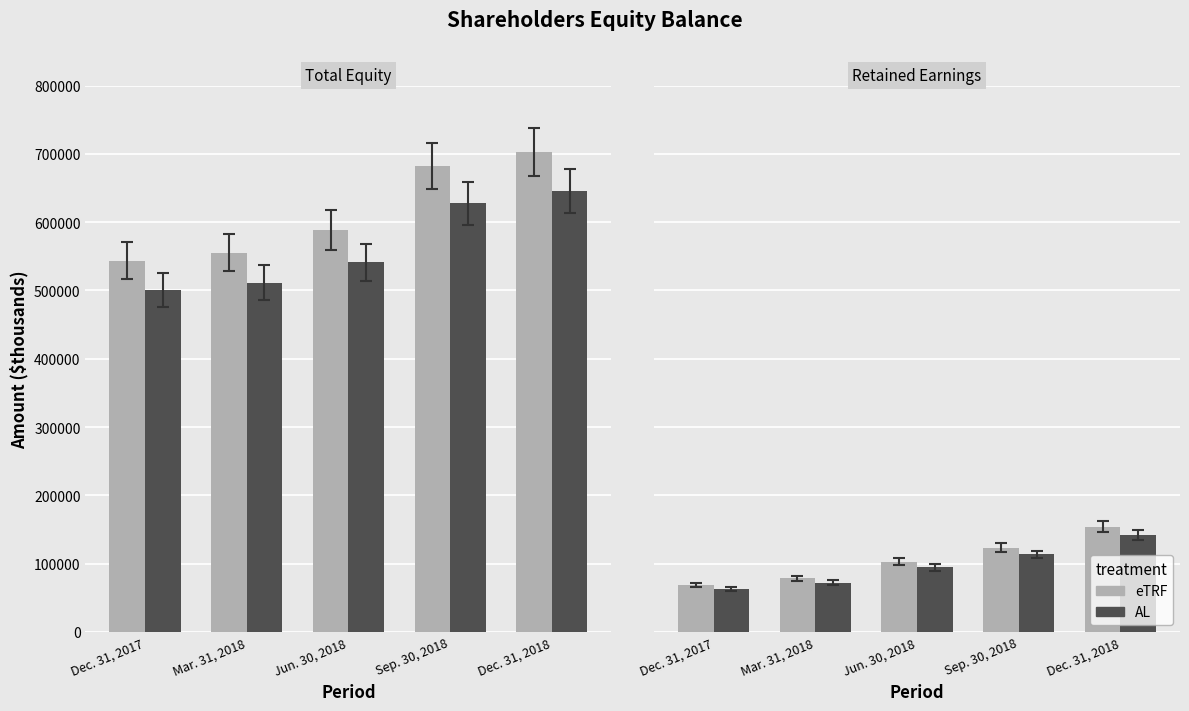

What is the sum of the AL values at Jun. 30, 2018 and Mar. 31, 2018?

166383